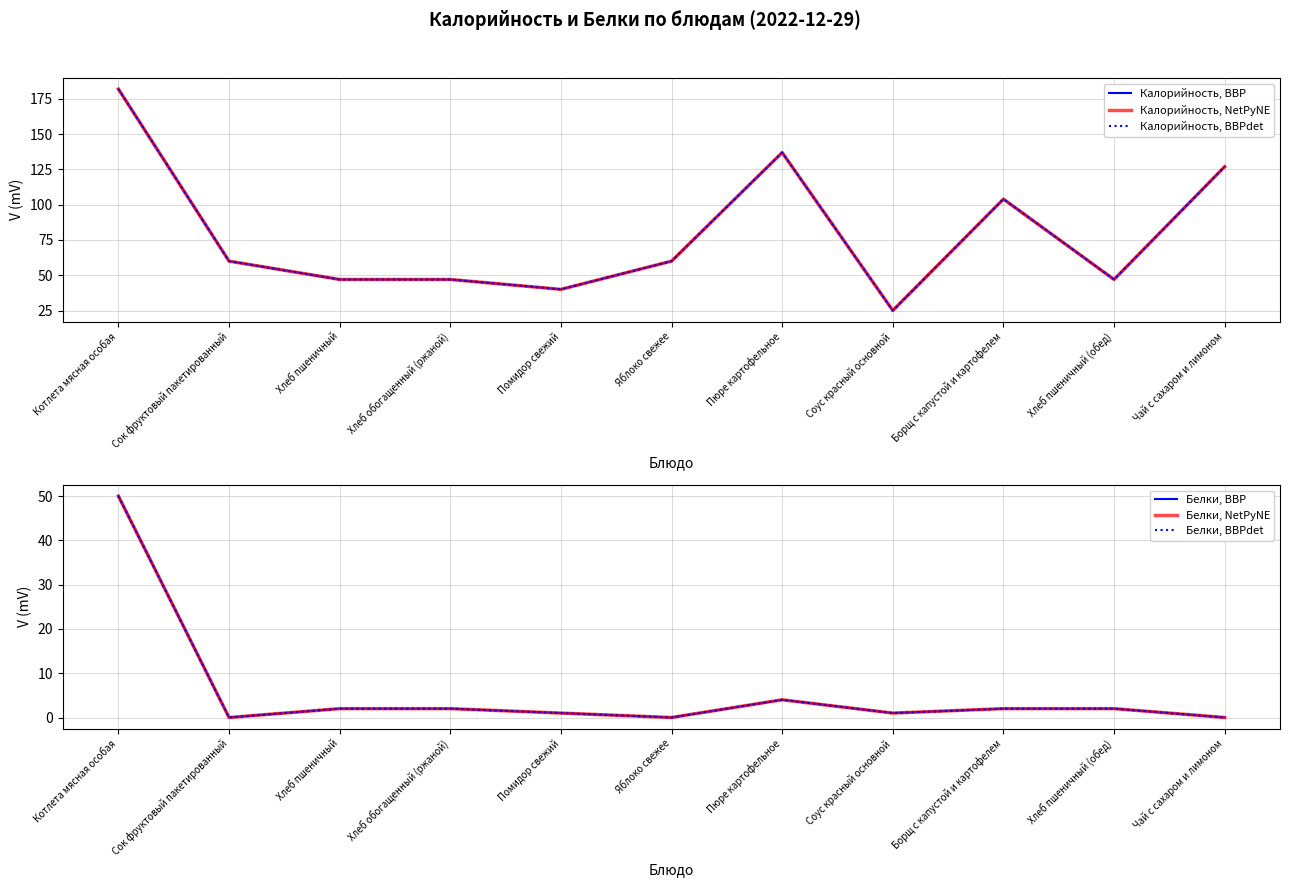

What is the label of the 10th point from the right?

Сок фруктовый пакетированный